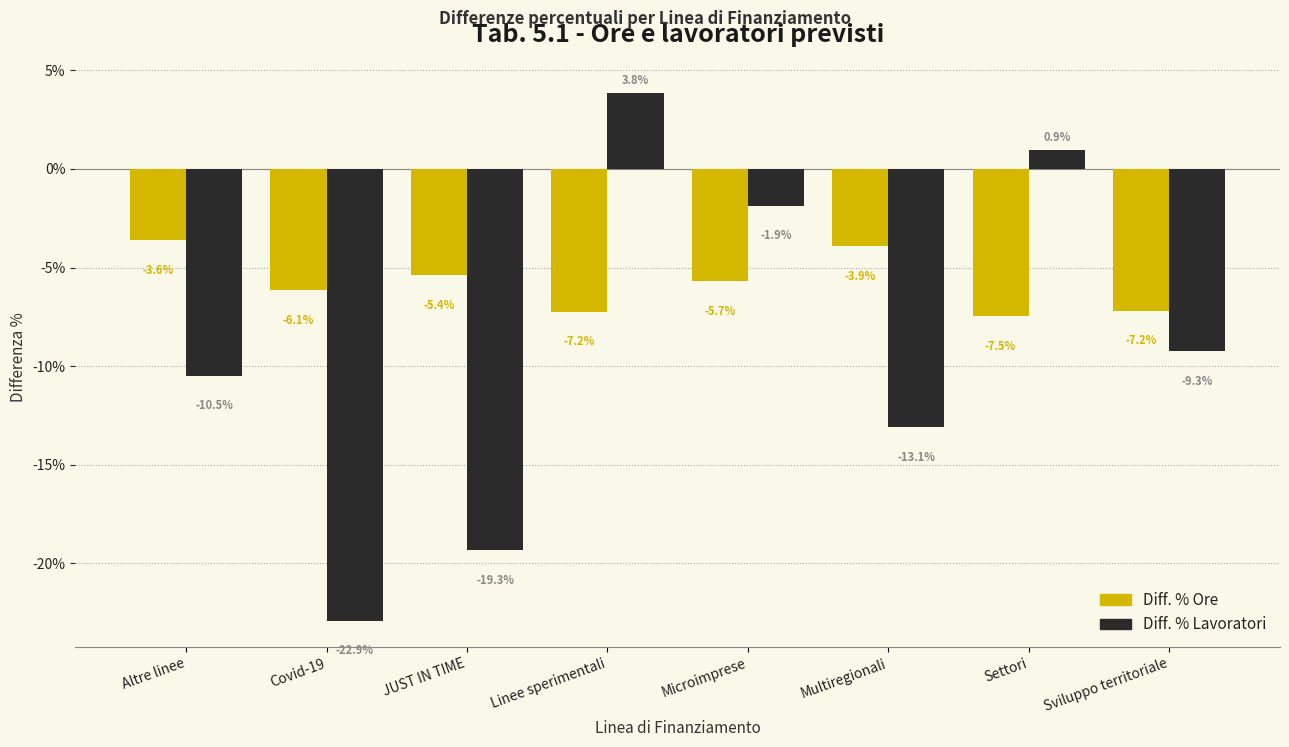

Reading left to right, extract all data points from this chart.

Diff. % Ore: -3.6	-6.1	-5.4	-7.2	-5.7	-3.9	-7.5	-7.2
Diff. % Lavoratori: -10.5	-22.9	-19.3	3.8	-1.9	-13.1	0.9	-9.3